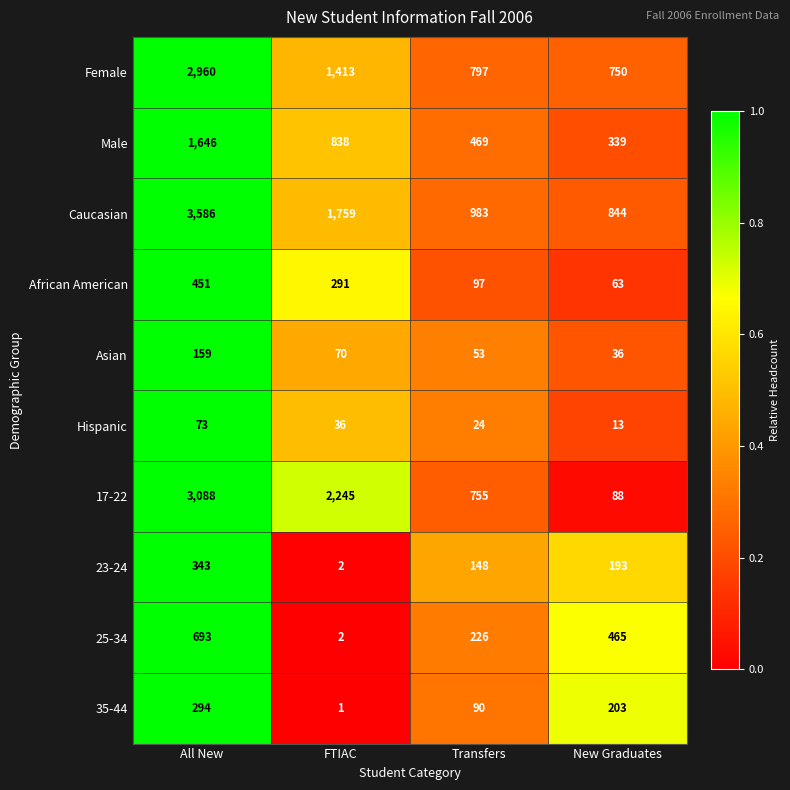

What is the lowest value of the Caucasian series?

844